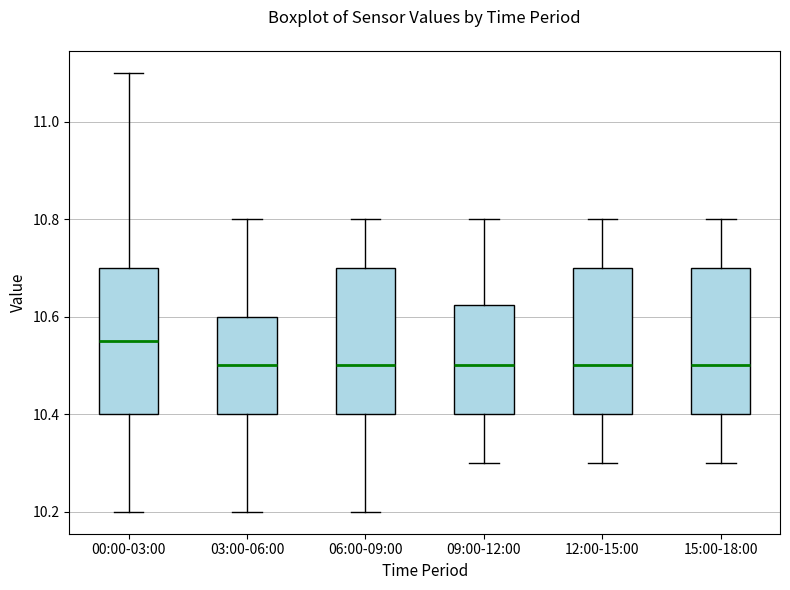

Reading left to right, read every box against the y-axis: the position of its median line, the range the box covers, and the ends of its whiskers. The values are not printed on the chart, so give them approximately, as read against the axis.

00:00-03:00: median 10.56, box 10.40 to 10.70, whiskers 10.20 to 11.10
03:00-06:00: median 10.50, box 10.40 to 10.60, whiskers 10.20 to 10.80
06:00-09:00: median 10.50, box 10.40 to 10.70, whiskers 10.20 to 10.80
09:00-12:00: median 10.50, box 10.40 to 10.62, whiskers 10.30 to 10.80
12:00-15:00: median 10.50, box 10.40 to 10.70, whiskers 10.30 to 10.80
15:00-18:00: median 10.50, box 10.40 to 10.70, whiskers 10.30 to 10.80